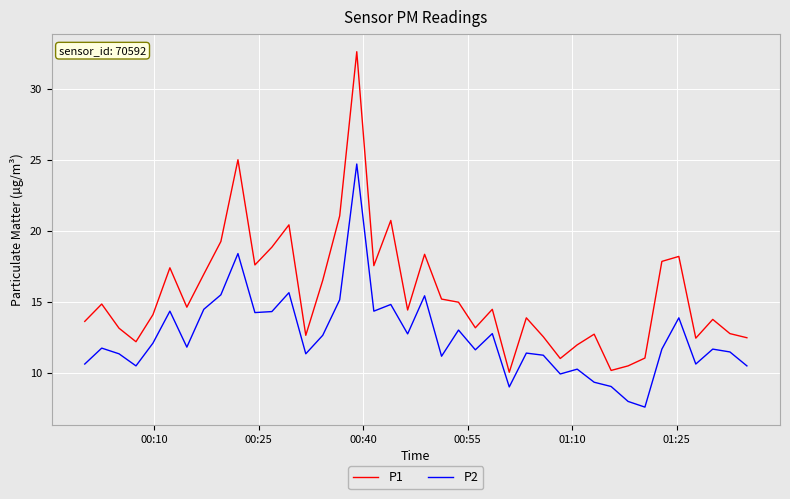

Which series has the largest total across all categories?

P1